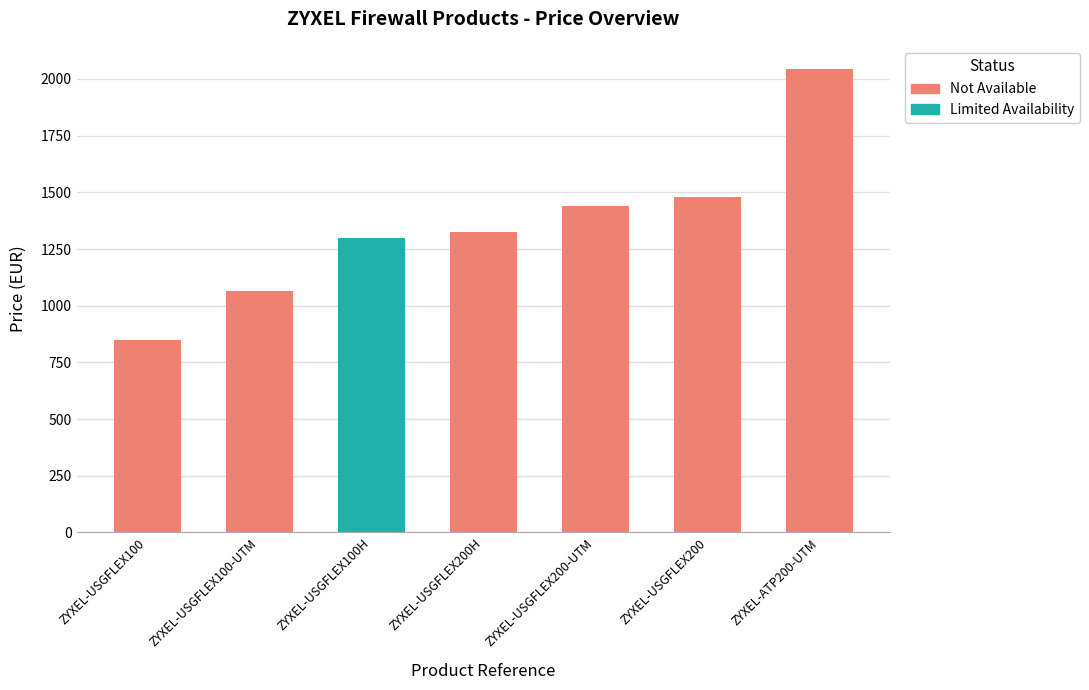

Which label corresponds to the smallest value in the chart?

ZYXEL-USGFLEX100